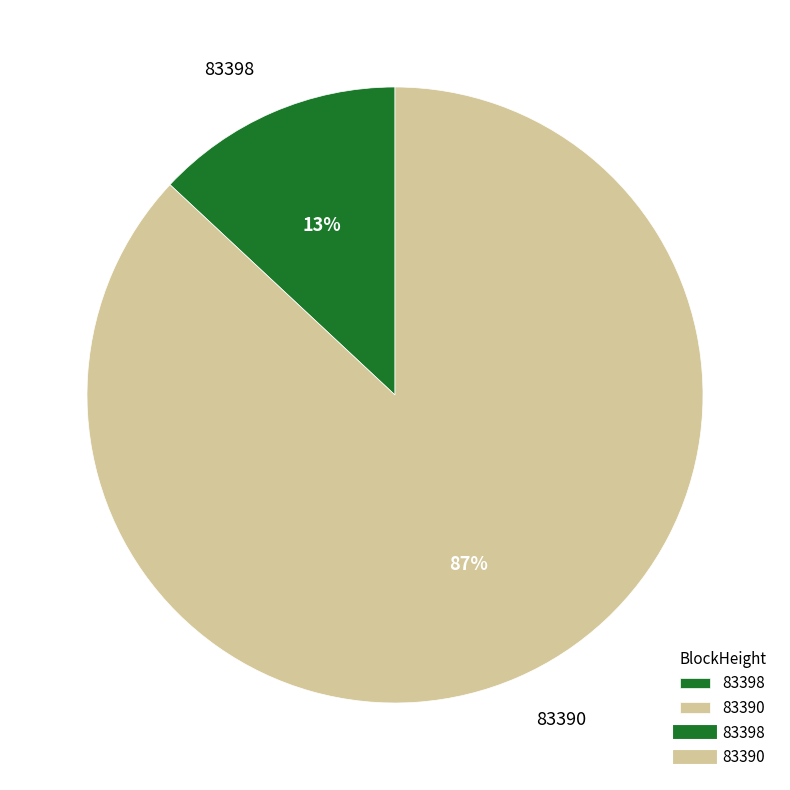

Which category has the smallest portion of the pie?

83398